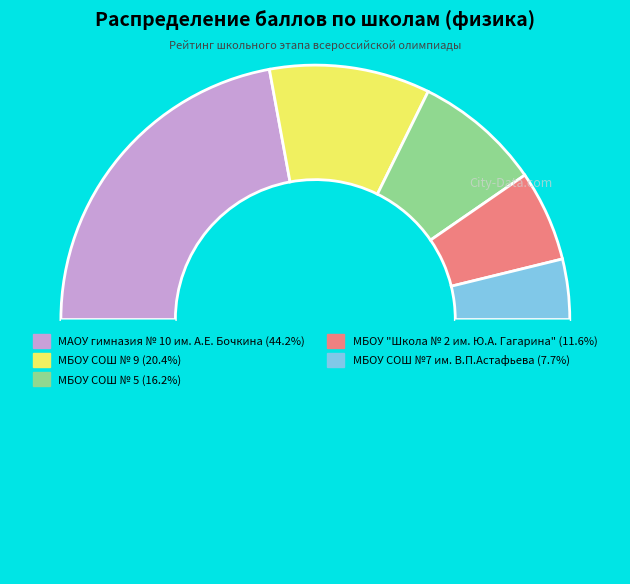

Count the number of slices in the pie.

6